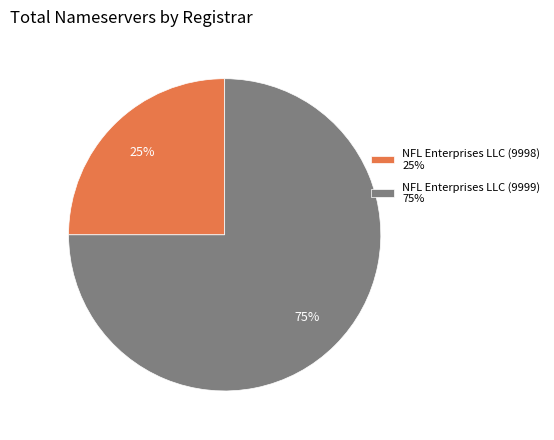

To the nearest percent, what portion does NFL Enterprises LLC (9999) 75% represent?

75%